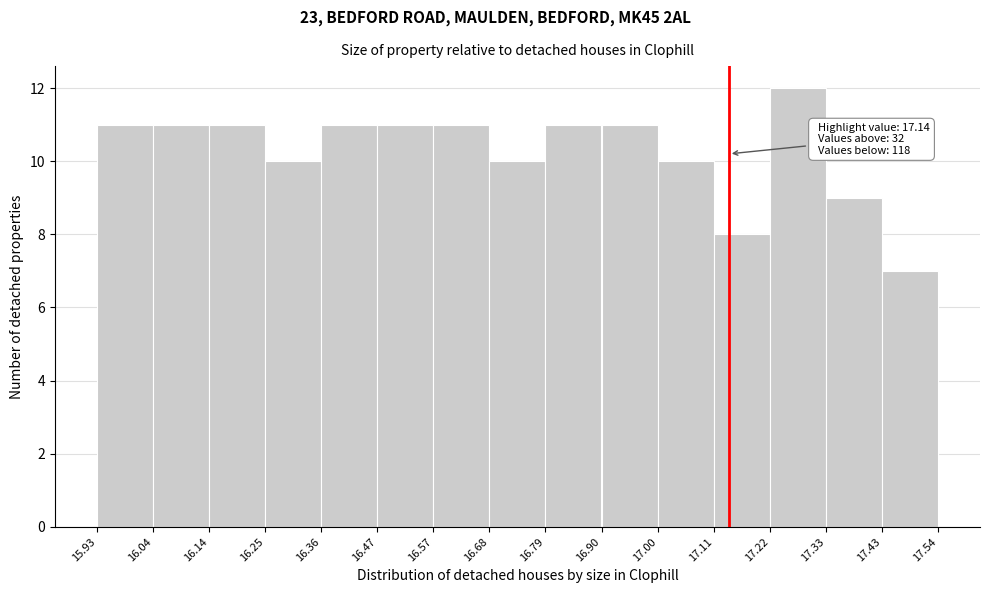

Over which range of the x-axis is the bar tallest?

17.22 to 17.33